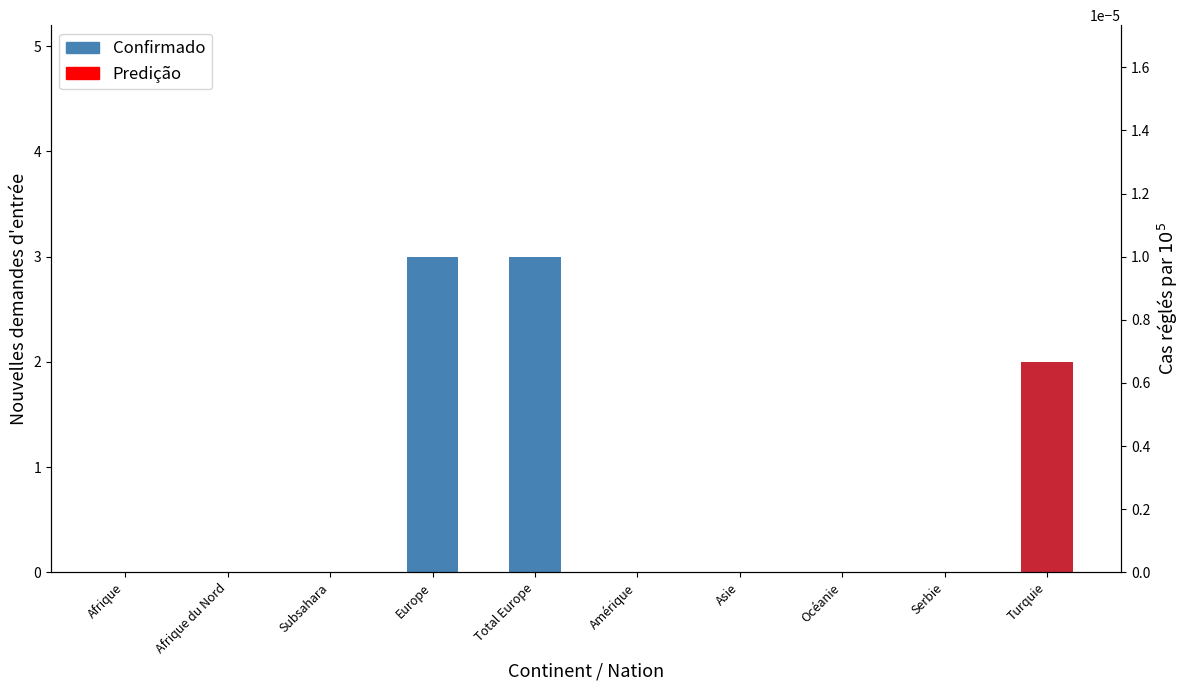

Between Asie and Europe, which is larger?

Europe